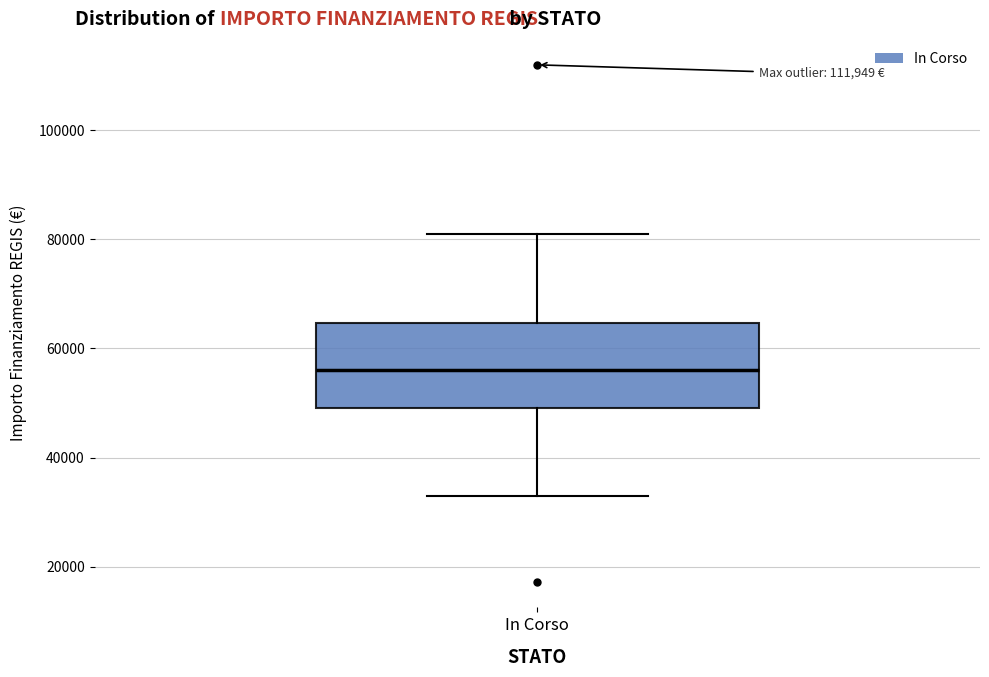

Where is the lower edge of the box for In Corso on the y-axis? The values are not printed on the chart, so give them approximately, as read against the axis.

50000